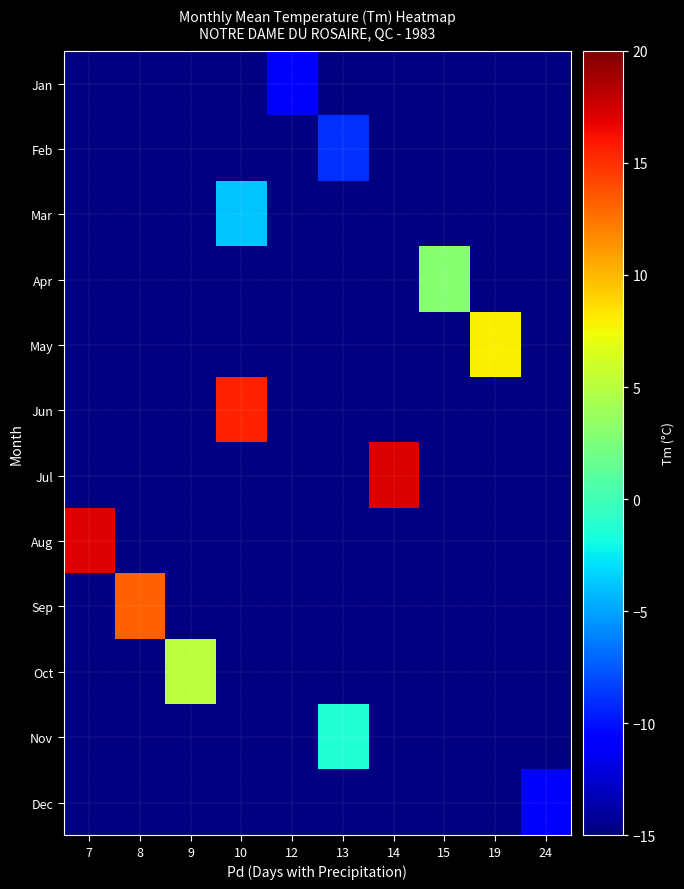

Rank the categories by Jan value from lowest to highest.

7, 8, 9, 10, 12, 13, 14, 15, 19, 24